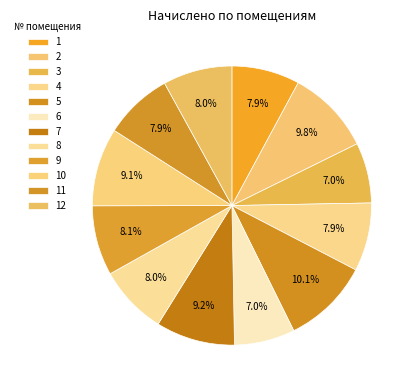

Which has a higher value, 1 or 12?

12